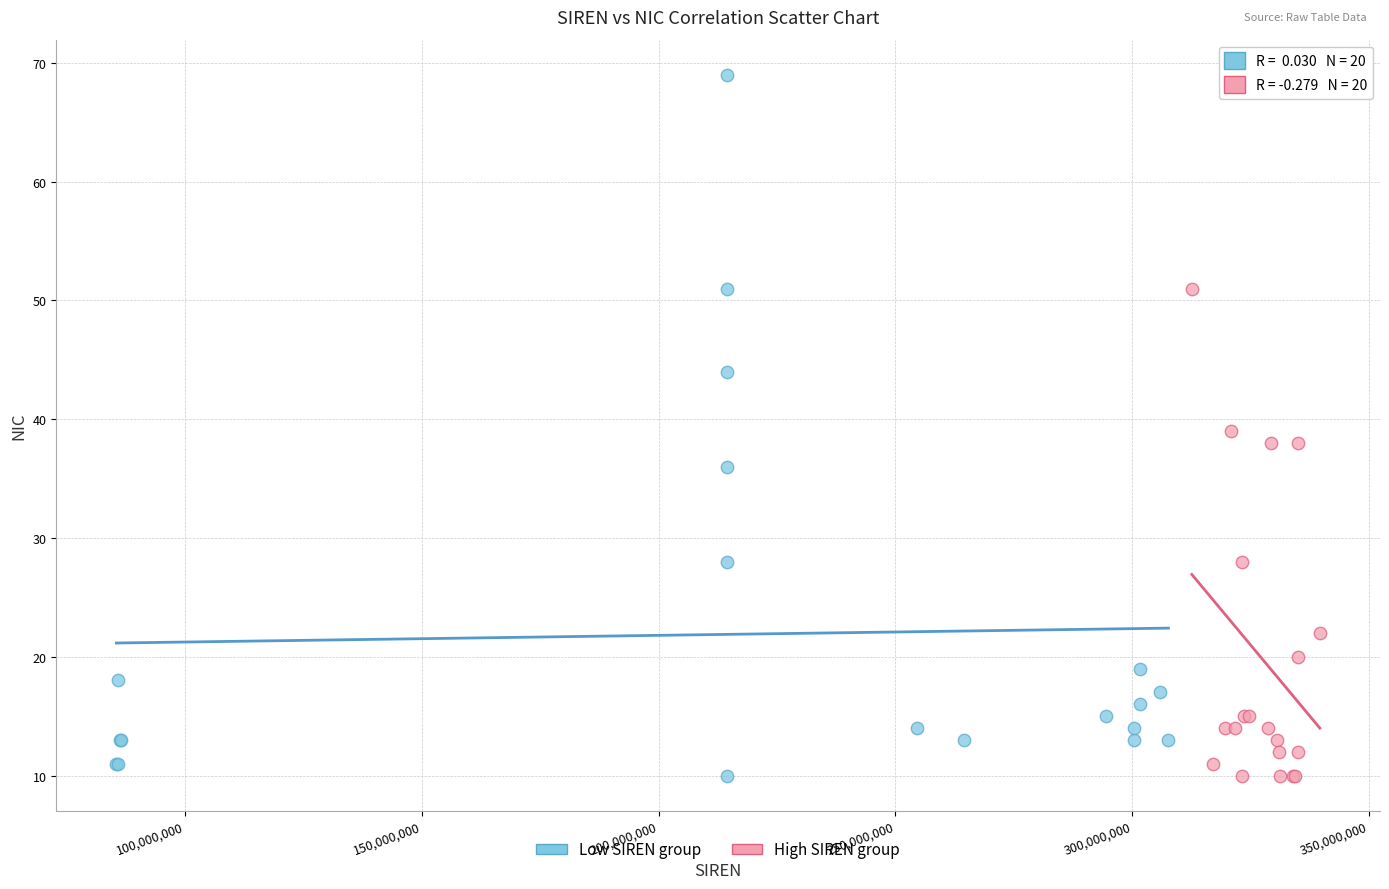

Which series has the largest Y range (max minus min)?

Low SIREN group